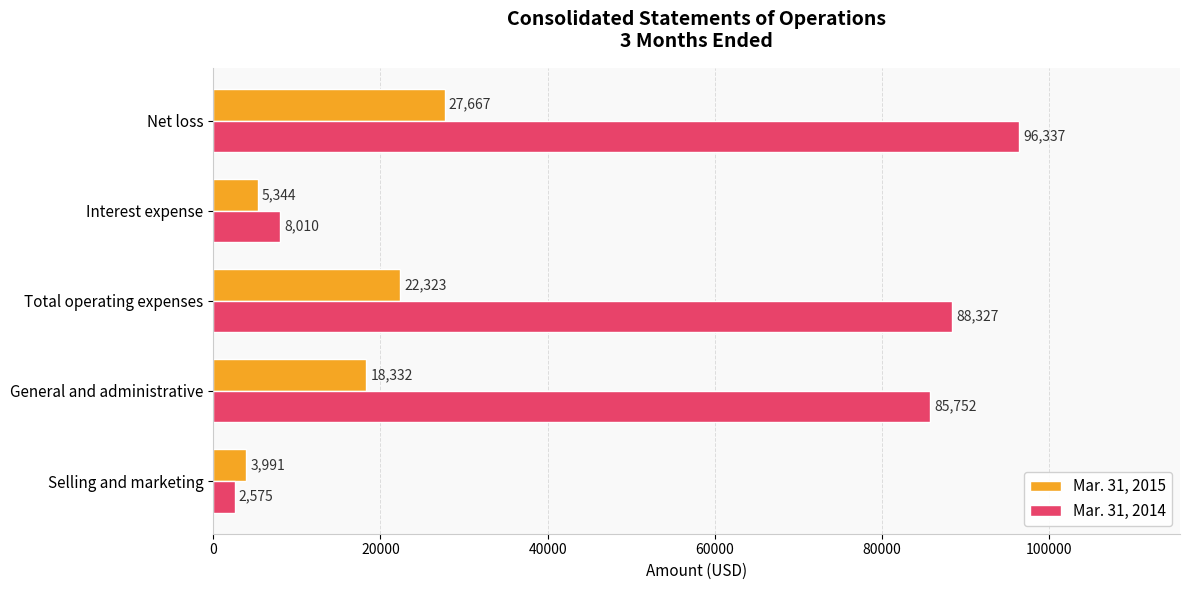

Which series has the largest range (max minus min)?

Mar. 31, 2014